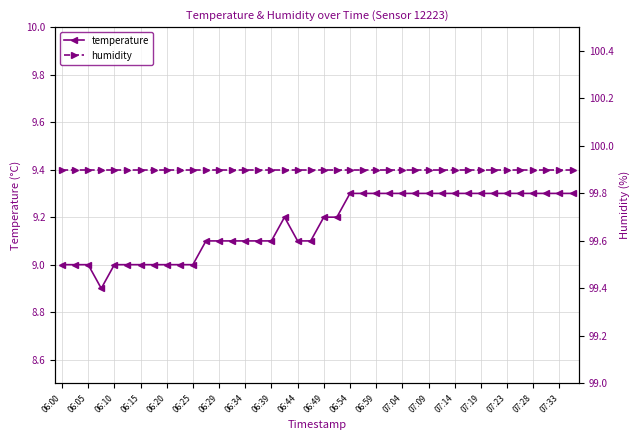

True or false: humidity and temperature cross at least once.

False